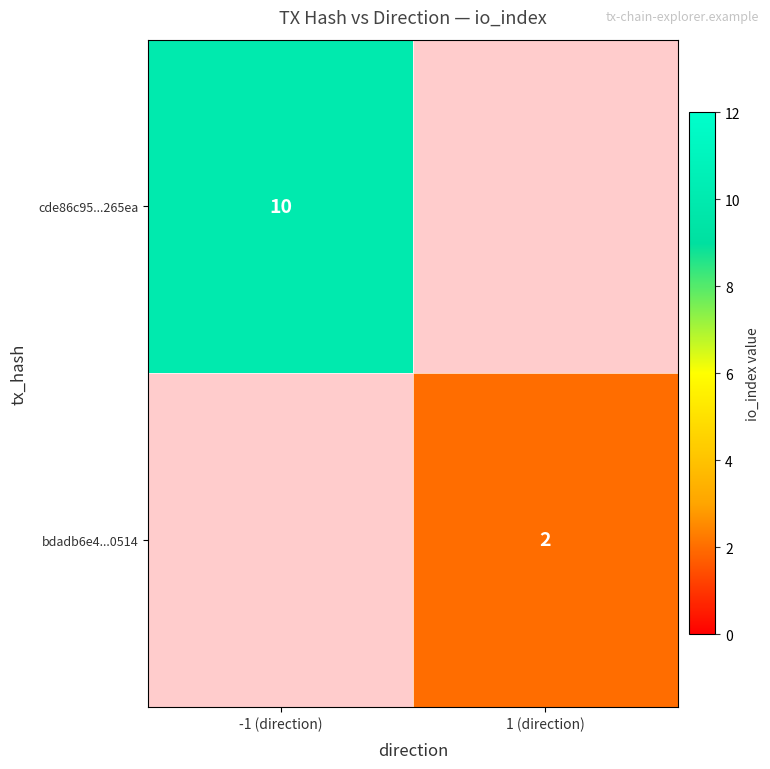

The bdadb6e4...0514 series shows 4 at 1 (direction). True or false?

False